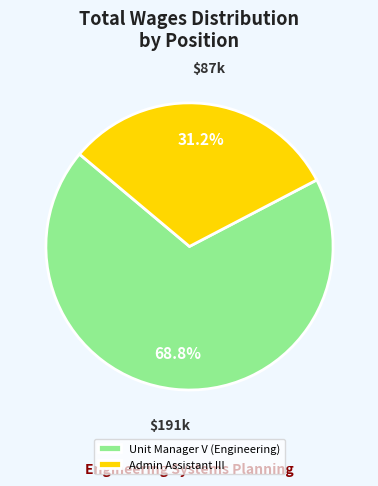

Is Admin Assistant III the majority of the pie?

No